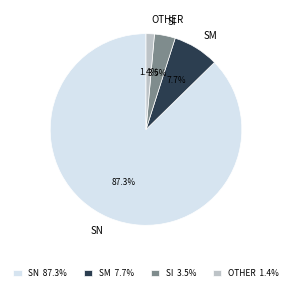

Is it true that SI is 11% of the pie?

False